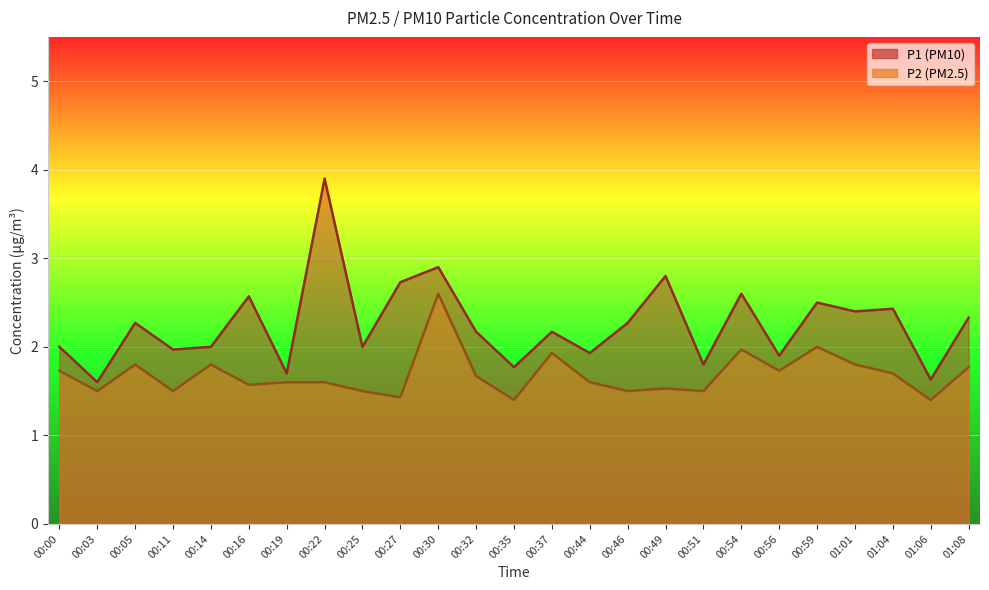

Where is the first local minimum for P2?

00:03